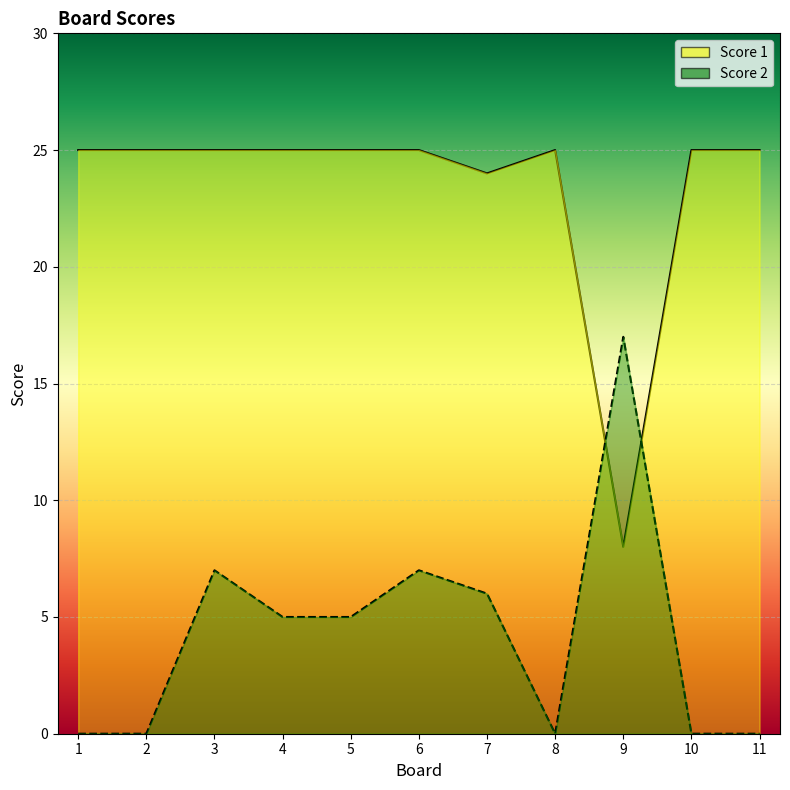

What is the spread (max minus min) of values at 6?

18